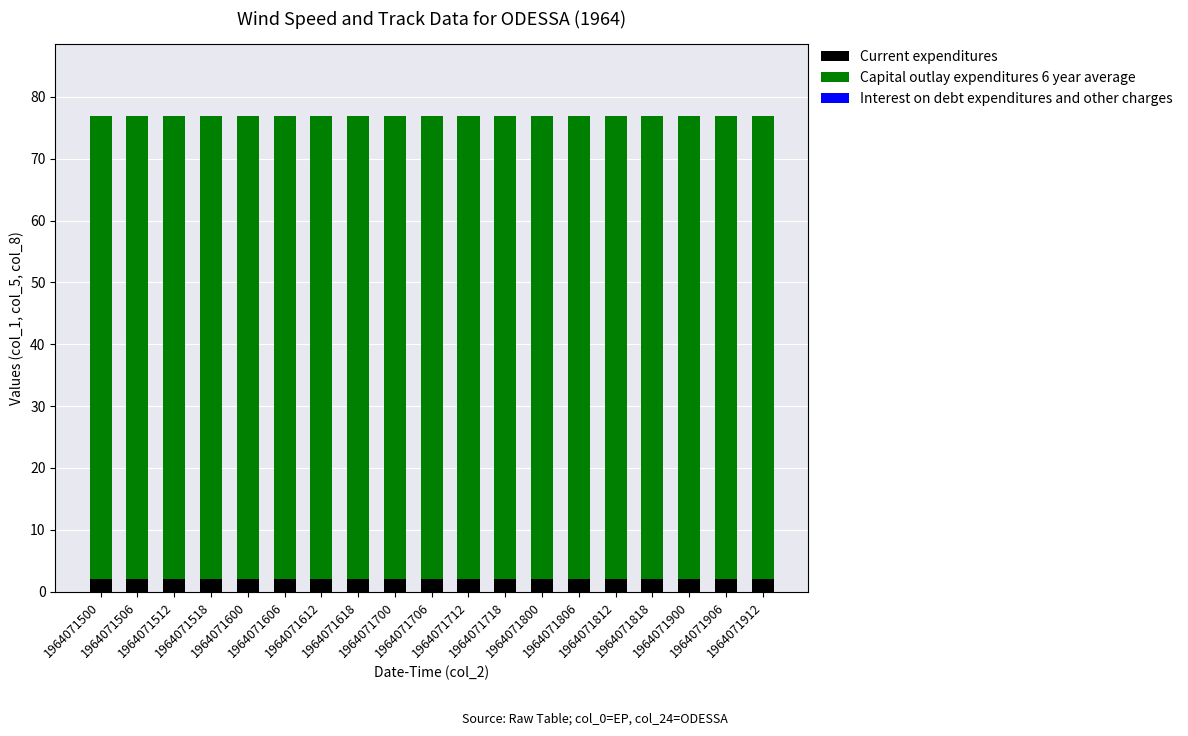

What is the sum of all Current expenditures values?

38